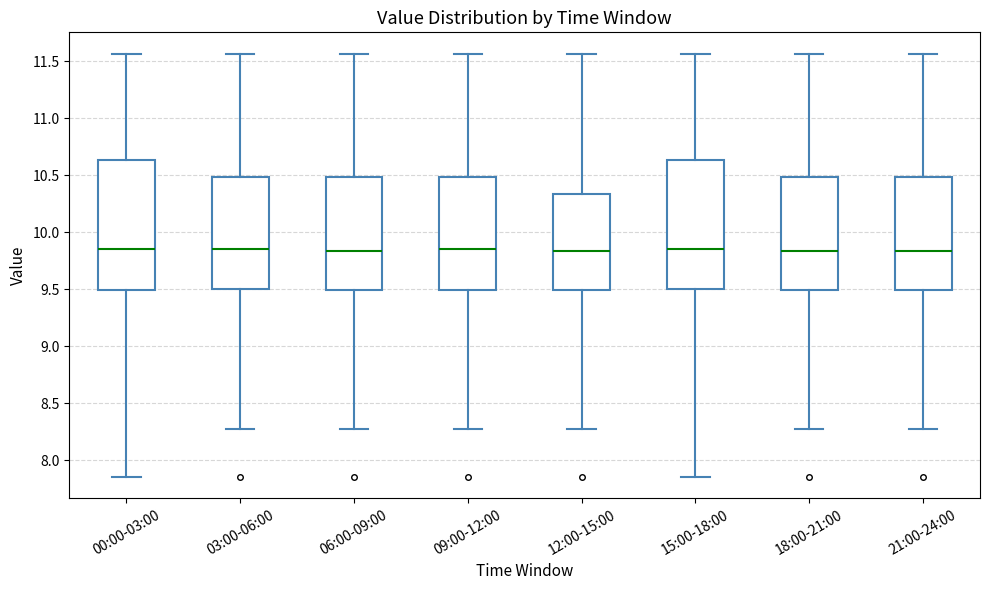

Reading left to right, read every box against the y-axis: the position of its median line, the range the box covers, and the ends of its whiskers. The values are not printed on the chart, so give them approximately, as read against the axis.

00:00-03:00: median 9.85, box 9.50 to 10.65, whiskers 7.85 to 11.55
03:00-06:00: median 9.85, box 9.50 to 10.50, whiskers 8.25 to 11.55
06:00-09:00: median 9.85, box 9.50 to 10.50, whiskers 8.25 to 11.55
09:00-12:00: median 9.85, box 9.50 to 10.50, whiskers 8.25 to 11.55
12:00-15:00: median 9.85, box 9.50 to 10.35, whiskers 8.25 to 11.55
15:00-18:00: median 9.85, box 9.50 to 10.65, whiskers 7.85 to 11.55
18:00-21:00: median 9.85, box 9.50 to 10.50, whiskers 8.25 to 11.55
21:00-24:00: median 9.85, box 9.50 to 10.50, whiskers 8.25 to 11.55